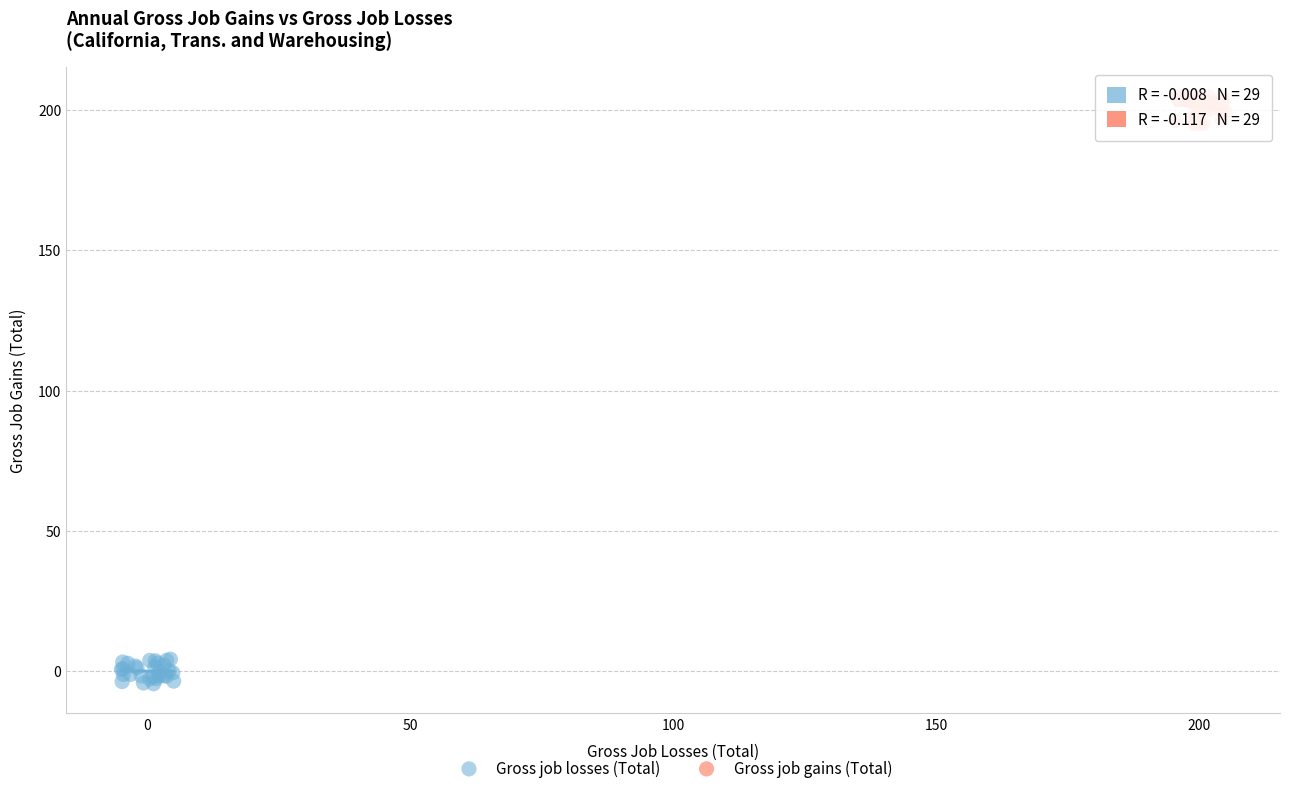

What are all the series names shown in the legend?

Gross job losses (Total), Gross job gains (Total)